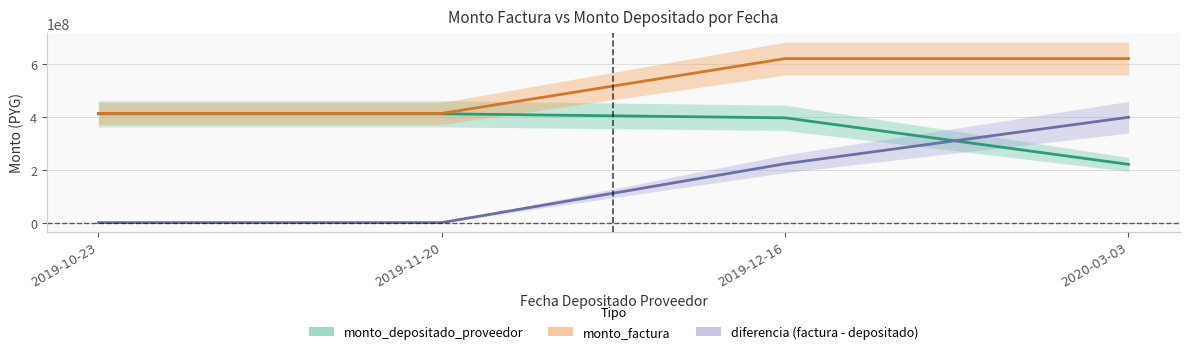

How many series are shown in this chart?

3